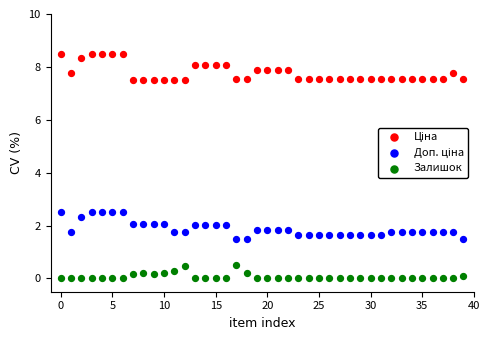

Which series reaches the minimum Y coordinate?

Залишок